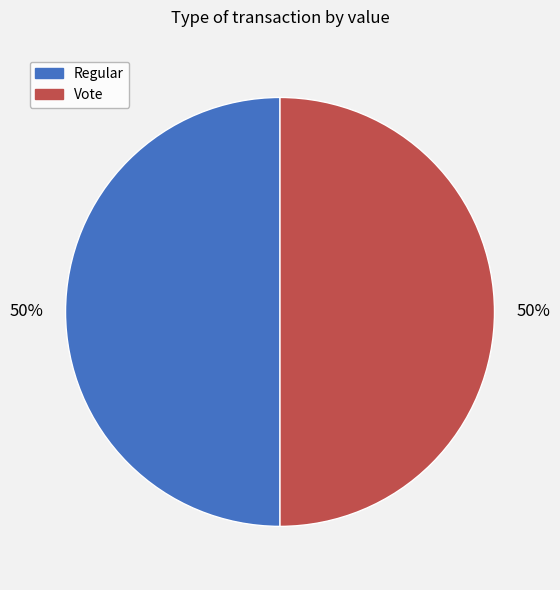

Do Regular and Vote together represent more than half of the pie?

Yes